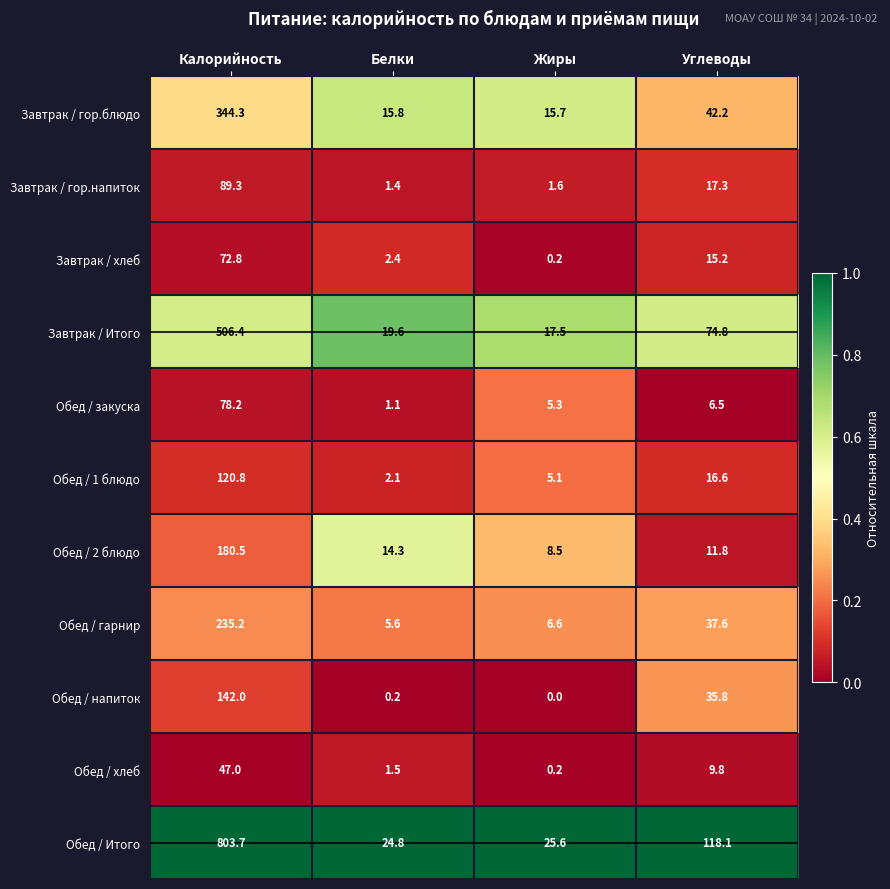

At Калорийность, list the series in order from largest to smallest.

Обед / Итого, Завтрак / Итого, Завтрак / гор.блюдо, Обед / гарнир, Обед / 2 блюдо, Обед / напиток, Обед / 1 блюдо, Завтрак / гор.напиток, Обед / закуска, Завтрак / хлеб, Обед / хлеб